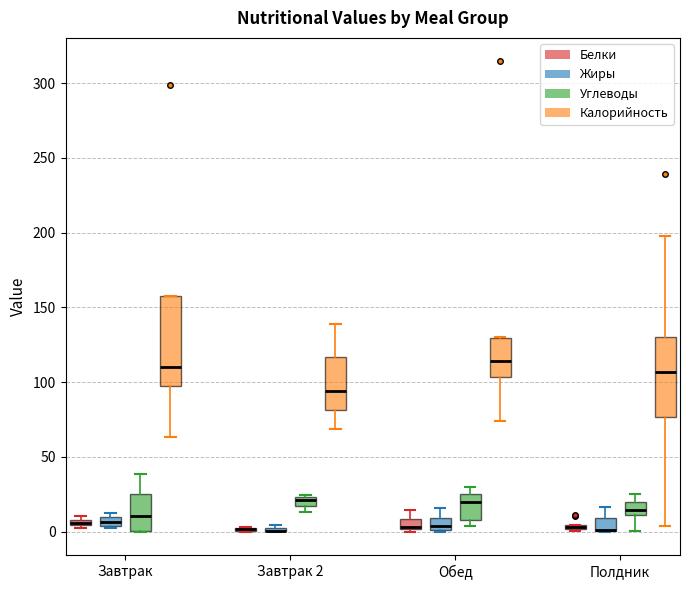

Where is the upper edge of the box for Полдник (Жиры) on the y-axis? The values are not printed on the chart, so give them approximately, as read against the axis.

10